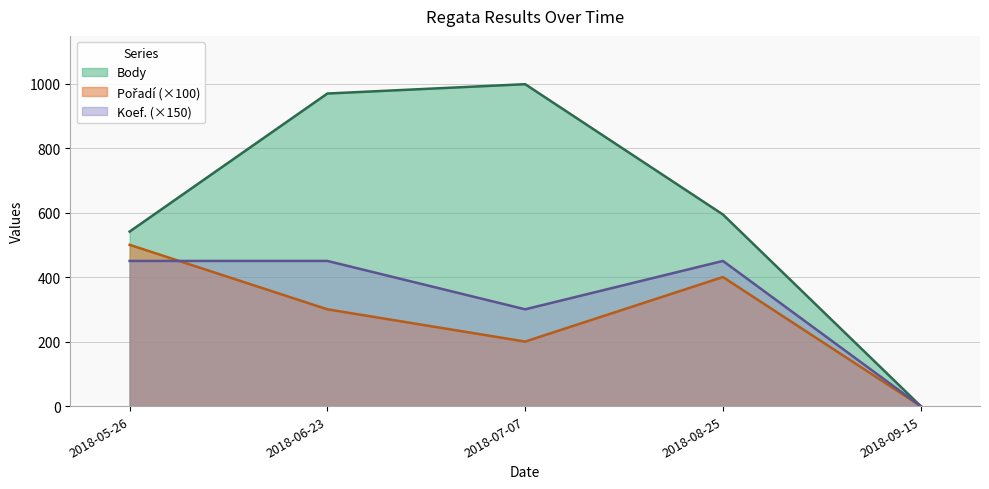

Reading left to right, what are all the values shown in this chart?

Body: 2018-05-26=541	2018-06-23=969	2018-07-07=998	2018-08-25=594	2018-09-15=0
Pořadí: 2018-05-26=500	2018-06-23=300	2018-07-07=200	2018-08-25=400	2018-09-15=0
Koef.: 2018-05-26=450	2018-06-23=450	2018-07-07=300	2018-08-25=450	2018-09-15=0